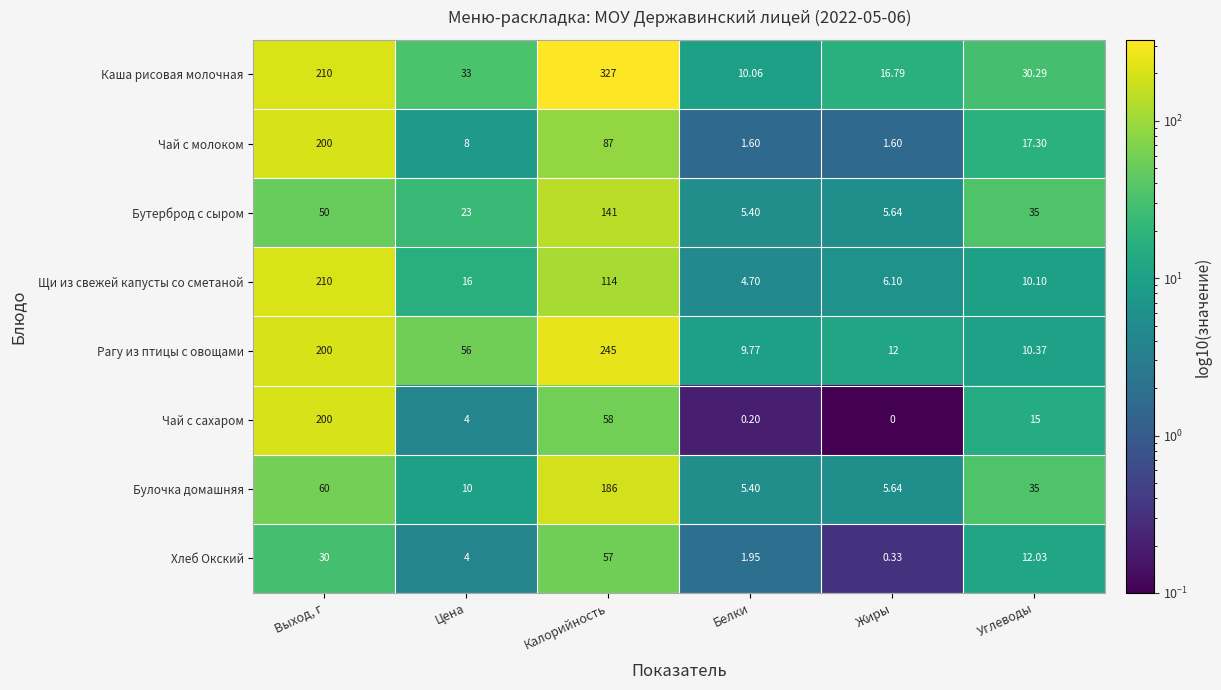

At which category is the sum across all series the highest?

Калорийность